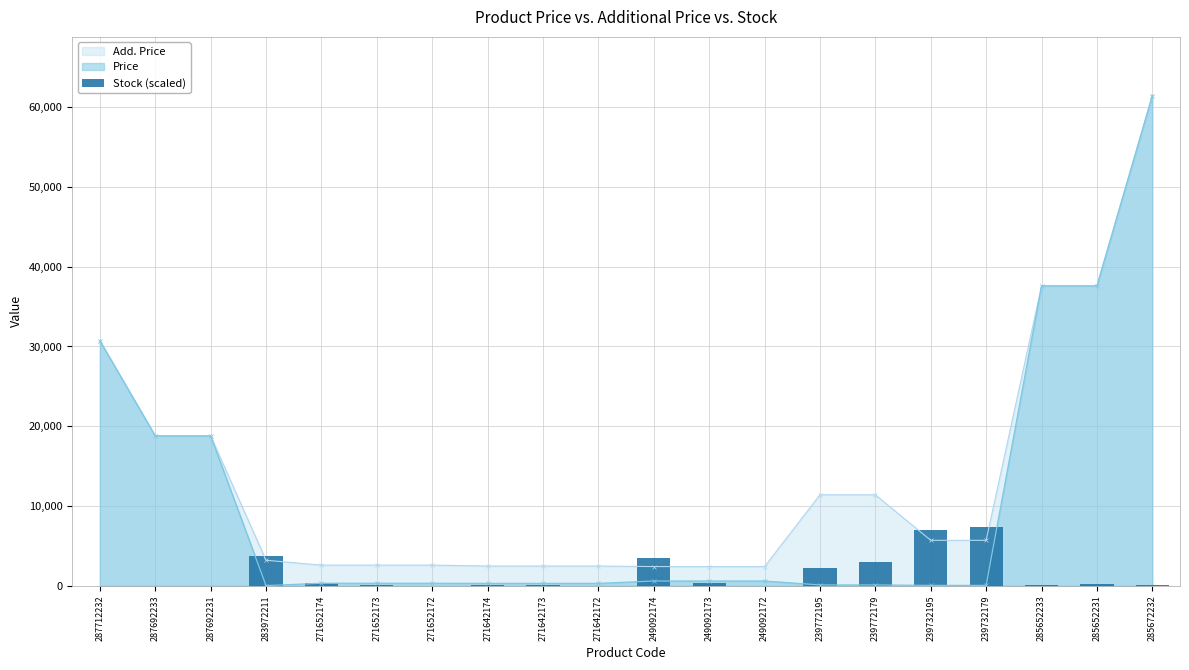

Between 271652174 and 239732195, which is larger?

239732195